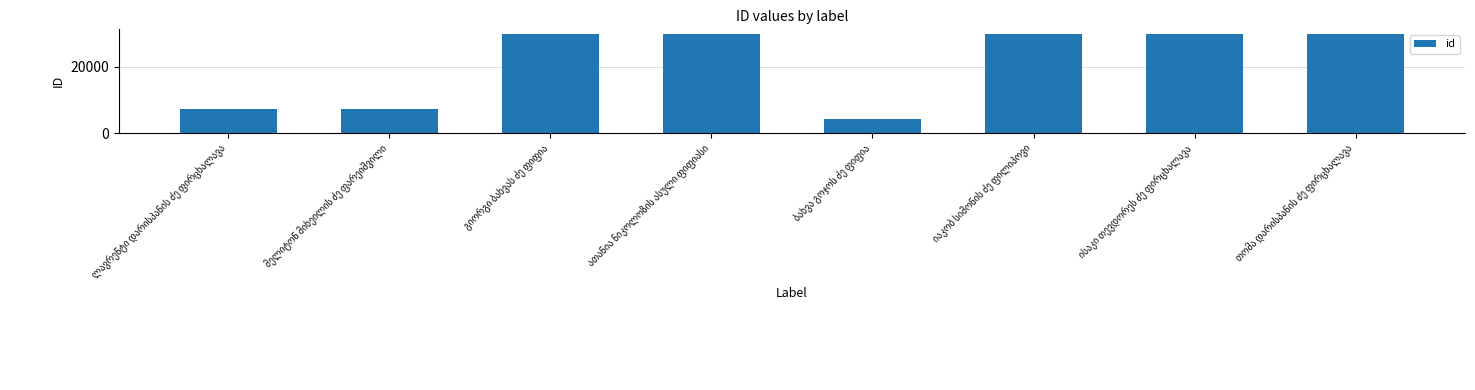

What is the maximum value shown in the chart?

29862